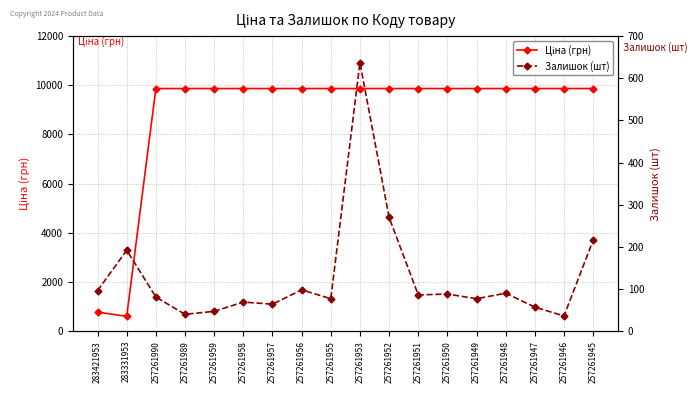

True or false: Ціна (грн) and Залишок (шт) intersect in this chart.

False